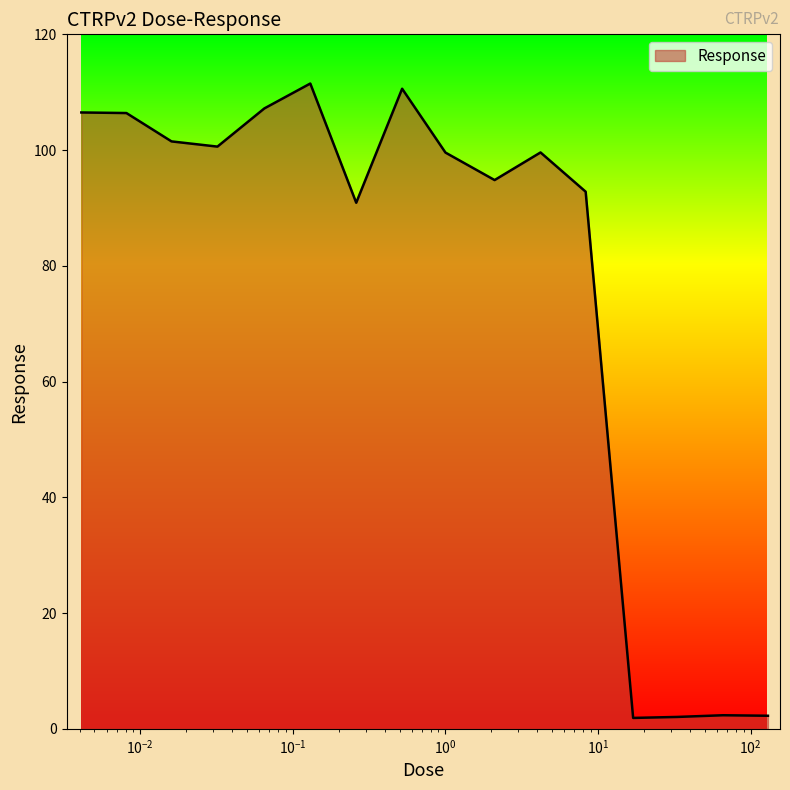

What is the difference between the maximum and minimum values?

109.6